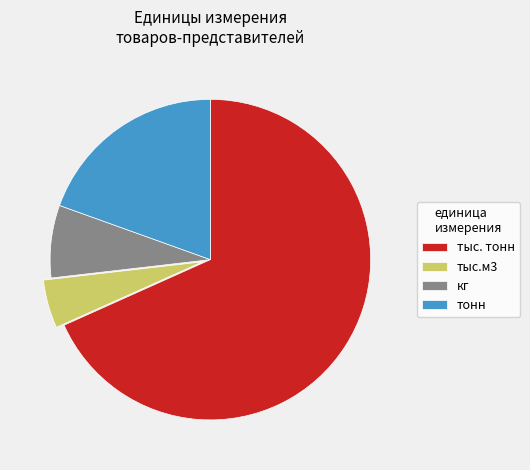

Does тыс. тонн account for over 50% of the chart?

Yes